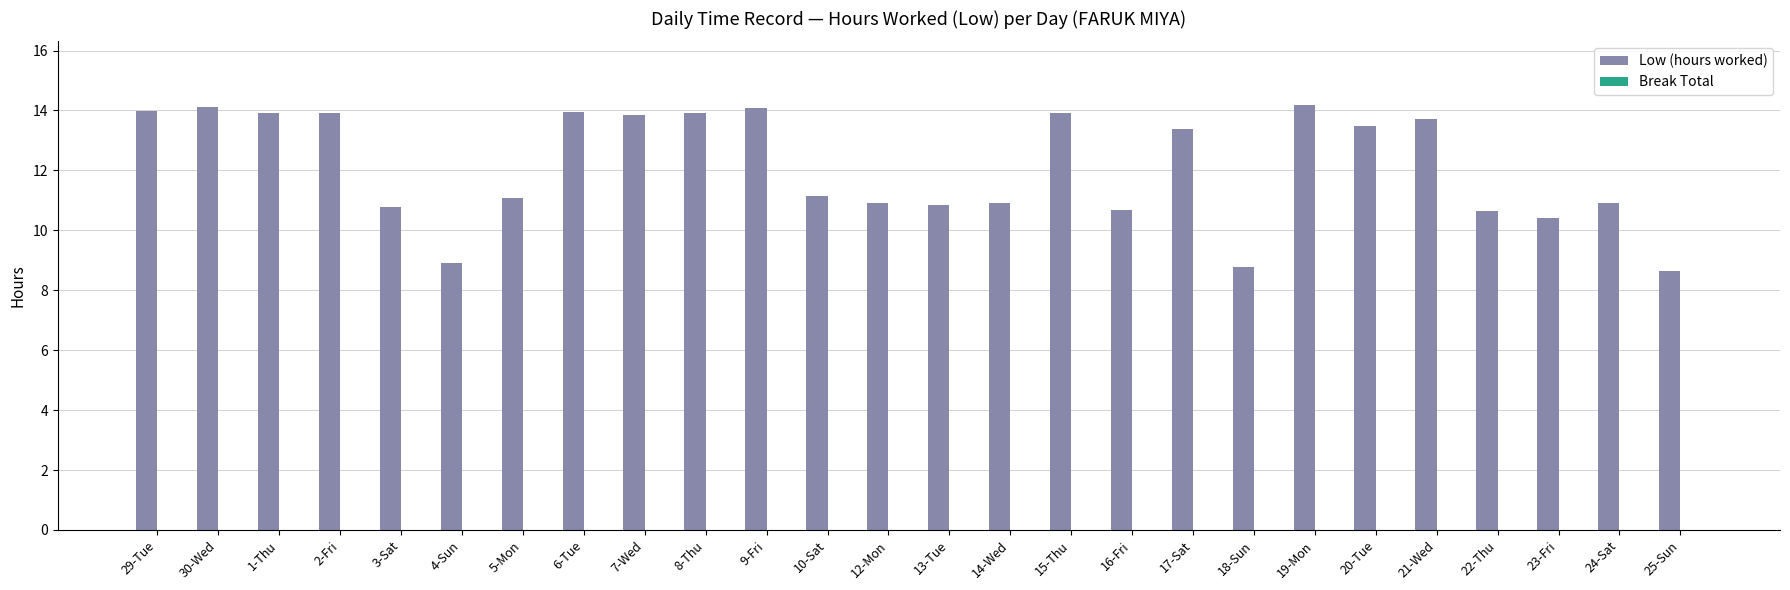

How many series are shown in this chart?

1